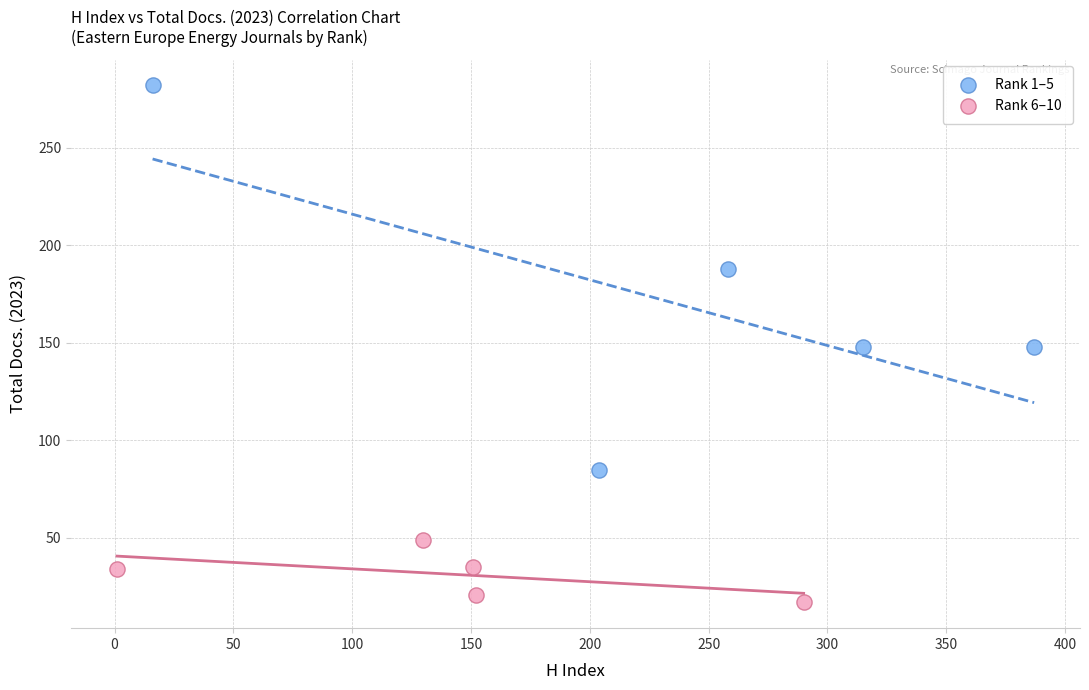

Which series has the widest spread of Y values?

Rank 1–5